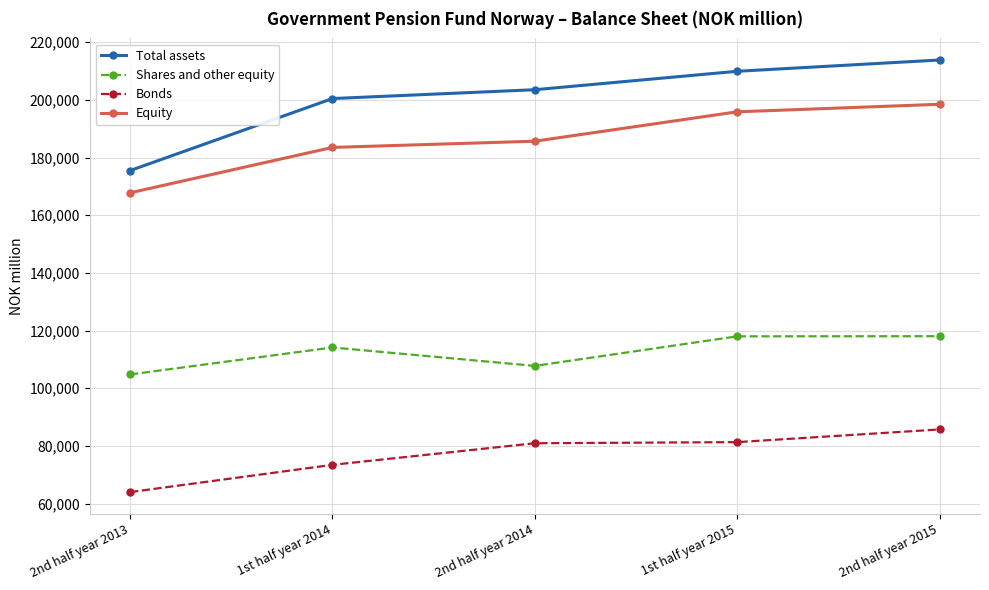

Rank the series at 1st half year 2014 from lowest to highest value.

Bonds, Shares and other equity, Equity, Total assets